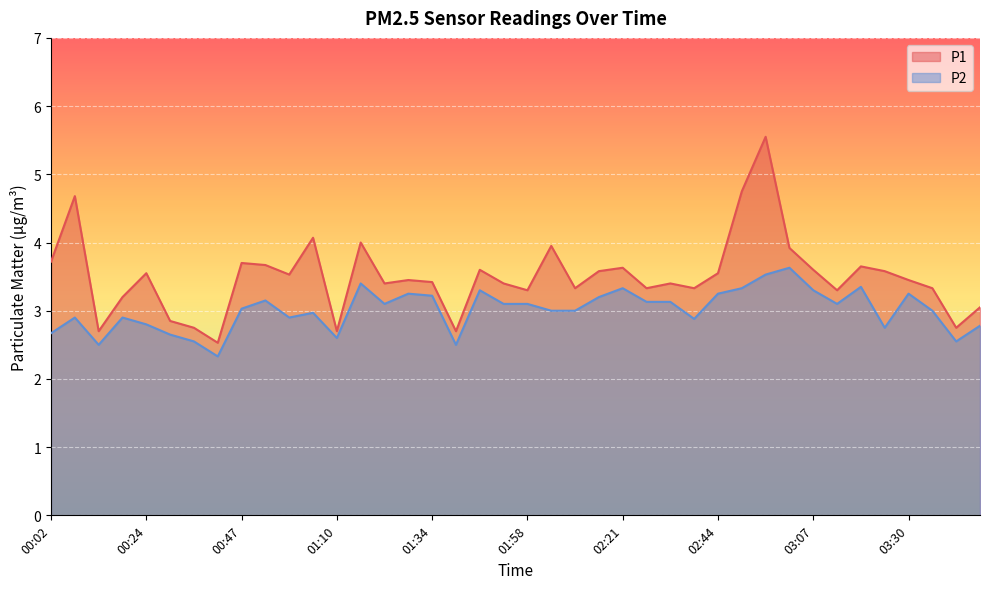

Reading left to right, list all the values displayed in this chart.

P1: 3.7	4.7	2.7	3.2	3.5	2.9	2.8	2.5	3.7	3.7	3.5	4.1	2.7	4.0	3.4	3.5	3.4	2.7	3.6	3.4	3.3	4.0	3.3	3.6	3.6	3.3	3.4	3.3	3.5	4.8	5.5	3.9	3.6	3.3	3.6	3.6	3.5	3.3	2.8	3.0
P2: 2.7	2.9	2.5	2.9	2.8	2.6	2.5	2.3	3.0	3.1	2.9	3.0	2.6	3.4	3.1	3.2	3.2	2.5	3.3	3.1	3.1	3.0	3.0	3.2	3.3	3.1	3.1	2.9	3.2	3.3	3.5	3.6	3.3	3.1	3.4	2.8	3.2	3.0	2.5	2.8